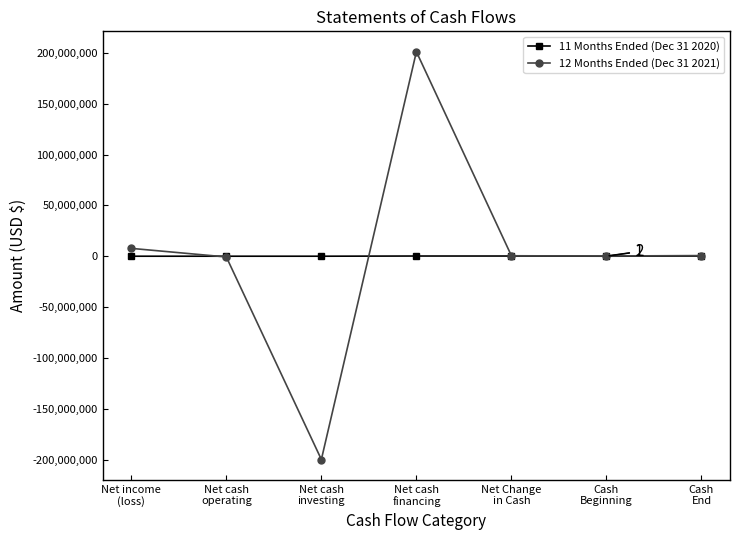

List the series in order of their peak value, highest first.

12 Months Ended (Dec 31 2021), 11 Months Ended (Dec 31 2020)